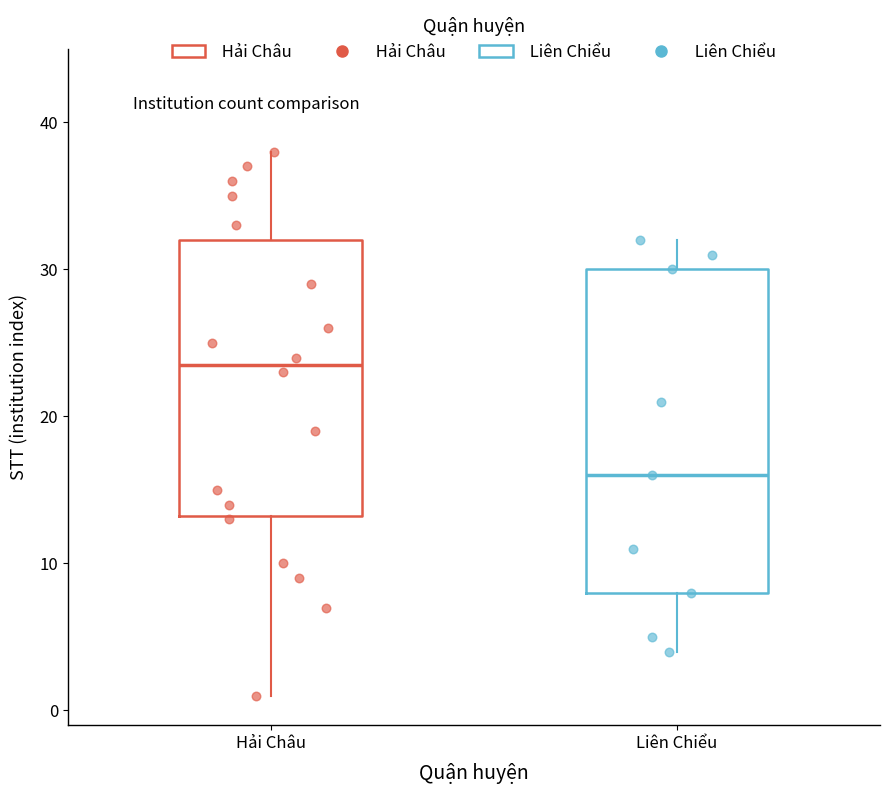

Where is the upper edge of the box for Liên Chiểu on the y-axis? The values are not printed on the chart, so give them approximately, as read against the axis.

30